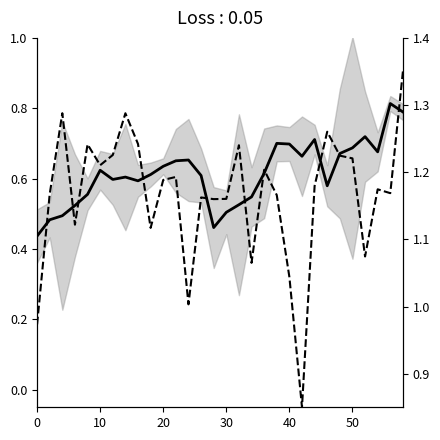

What is the value of the intensity(dBm) point at the 2nd from the left?

0.5